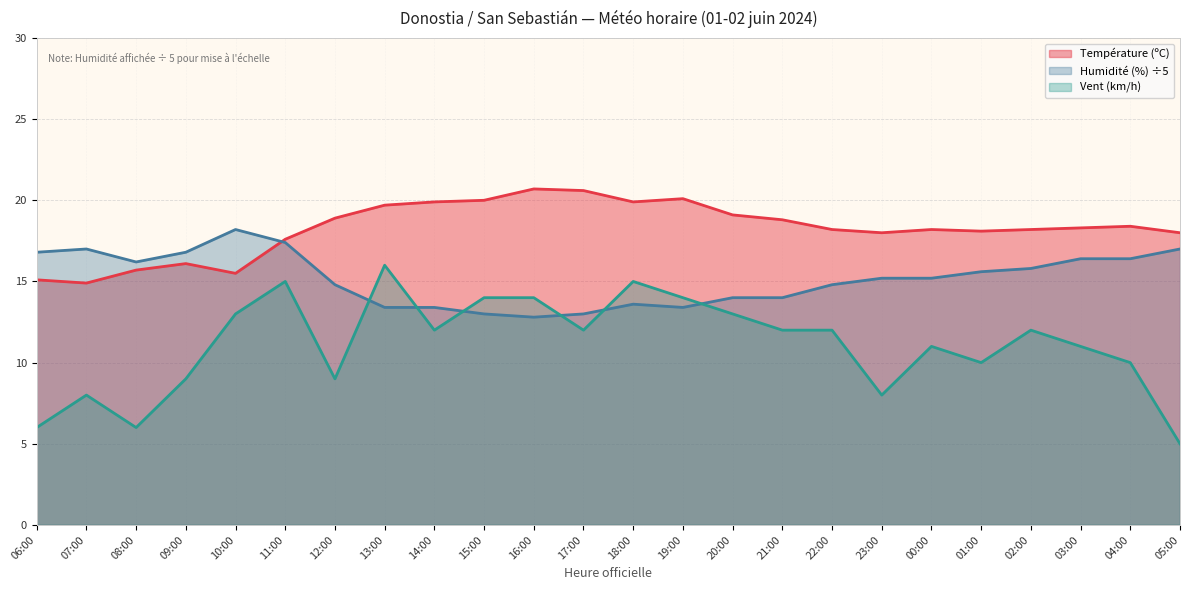

List the series in order of their overall mean, lowest first.

Vent (km/h), Humidité (%) ÷5, Température (ºC)